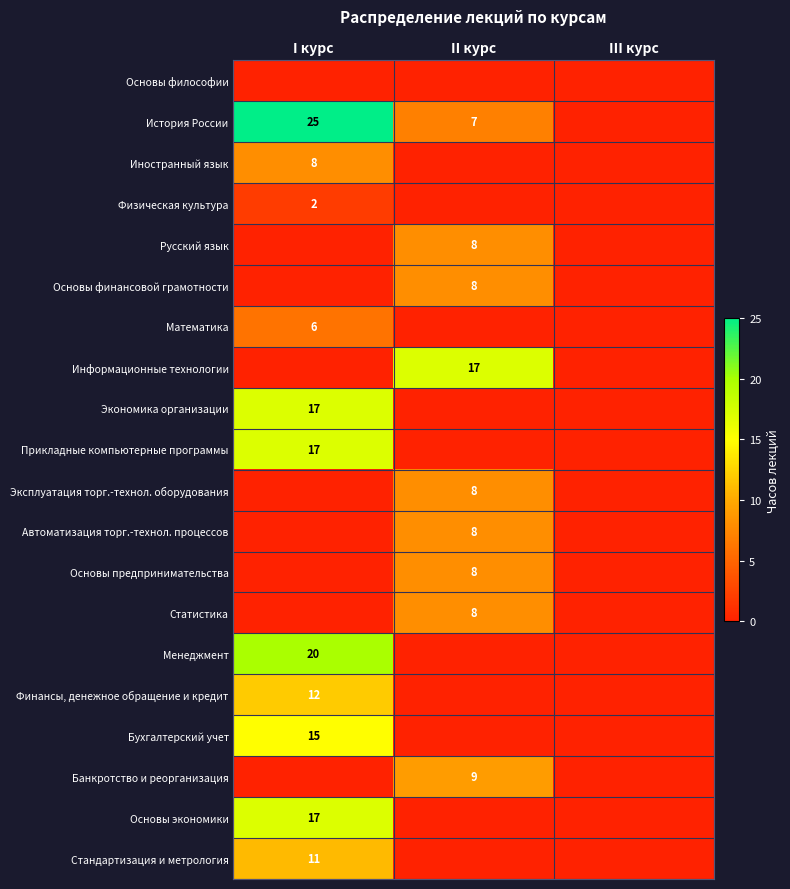

How many series are shown in this chart?

20